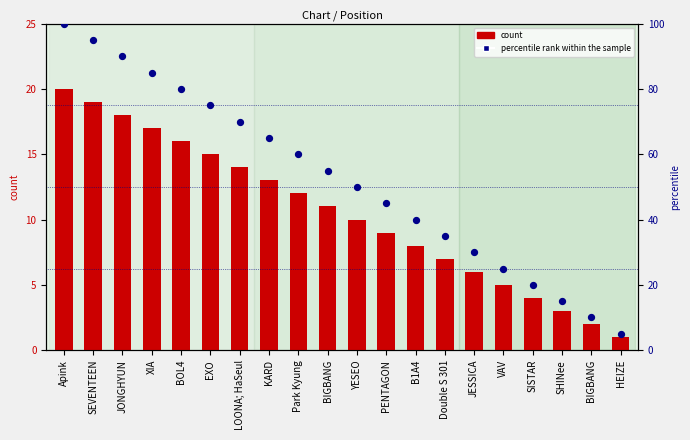

At how many categories does at least one series exceed 90?

2